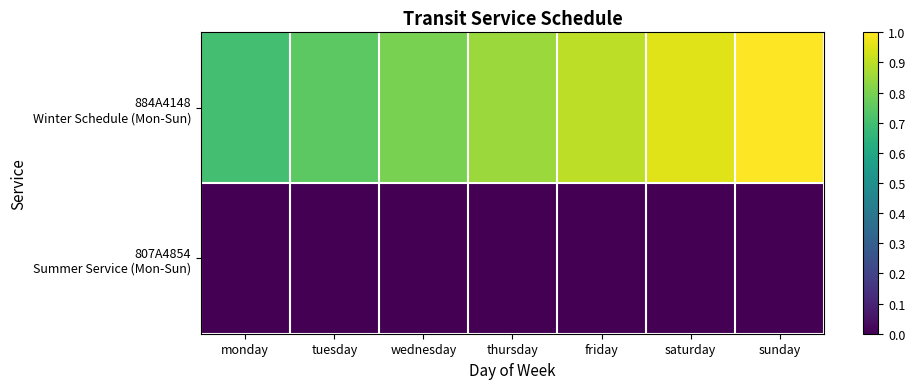

At which category is the sum across all series the highest?

sunday